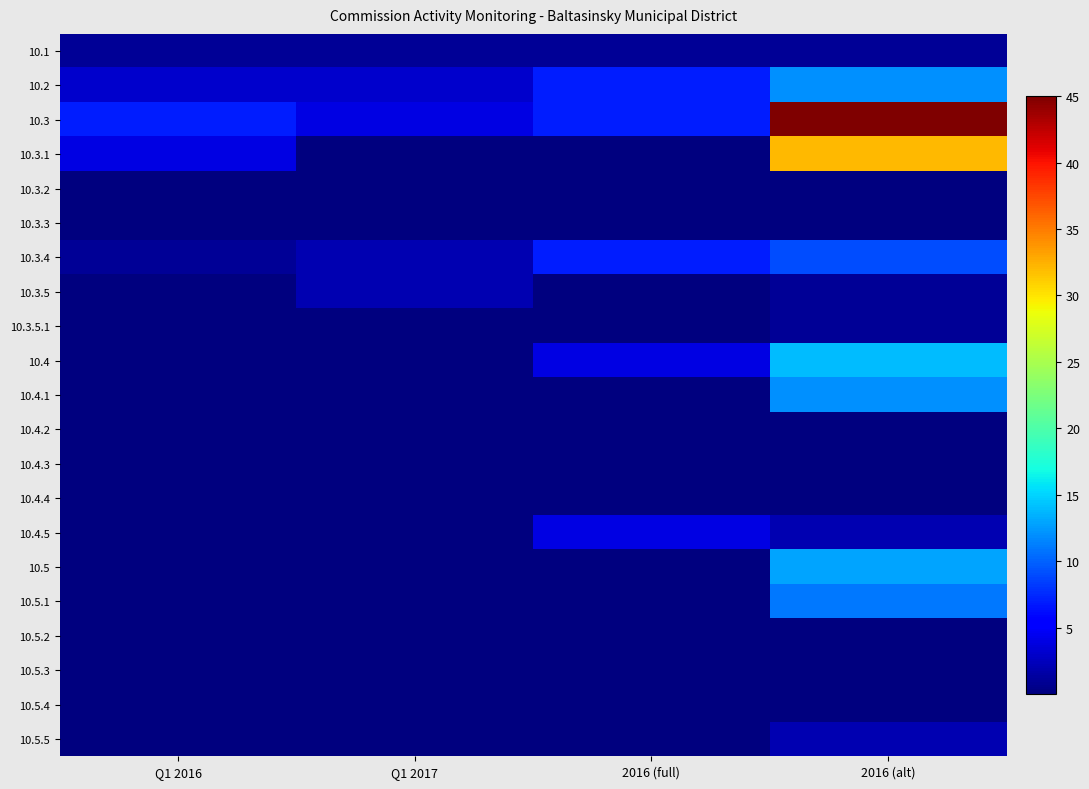

List the series in order of their peak value, highest first.

10.3, 10.3.1, 10.4, 10.5, 10.2, 10.4.1, 10.5.1, 10.3.4, 10.4.5, 10.3.5, 10.5.5, 10.1, 10.3.5.1, 10.3.2, 10.3.3, 10.4.2, 10.4.3, 10.4.4, 10.5.2, 10.5.3, 10.5.4